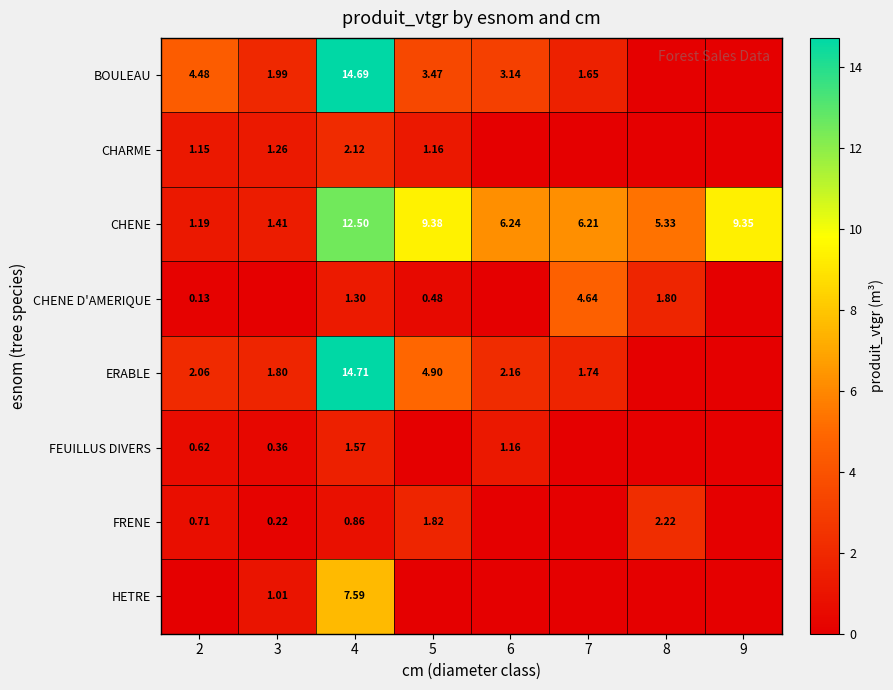

At which label is CHENE closest to 6?

7